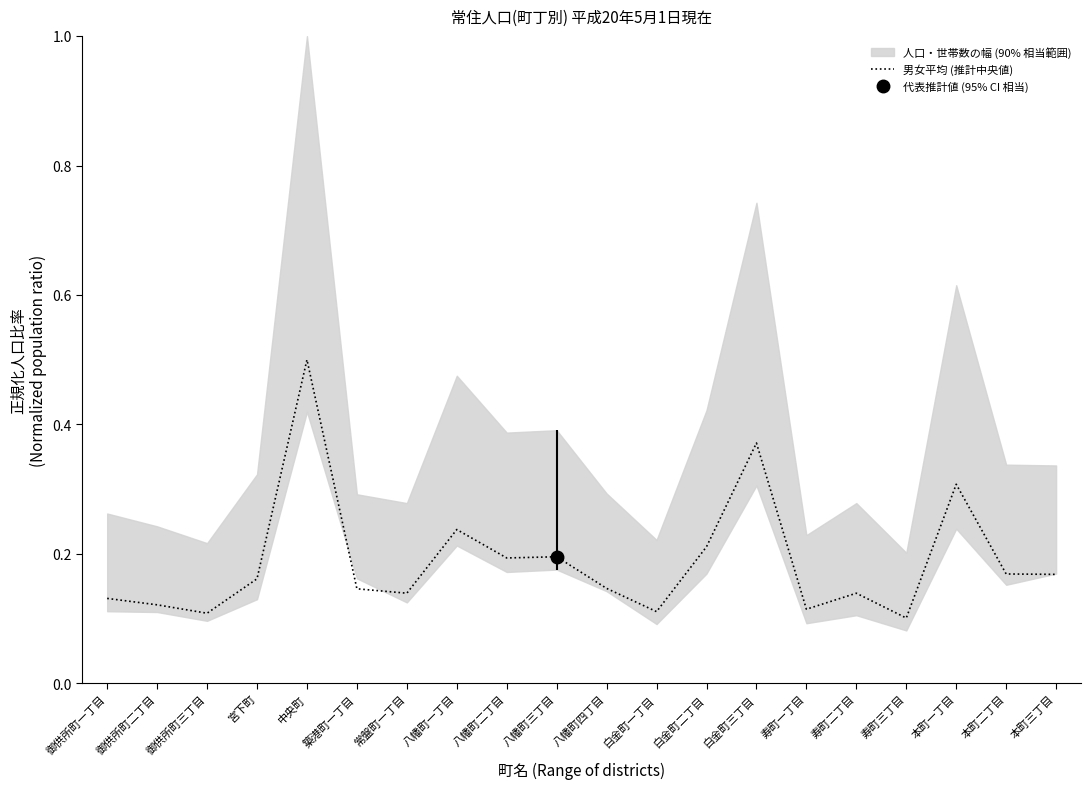

What is the label of the 10th point from the right?

八幡町四丁目